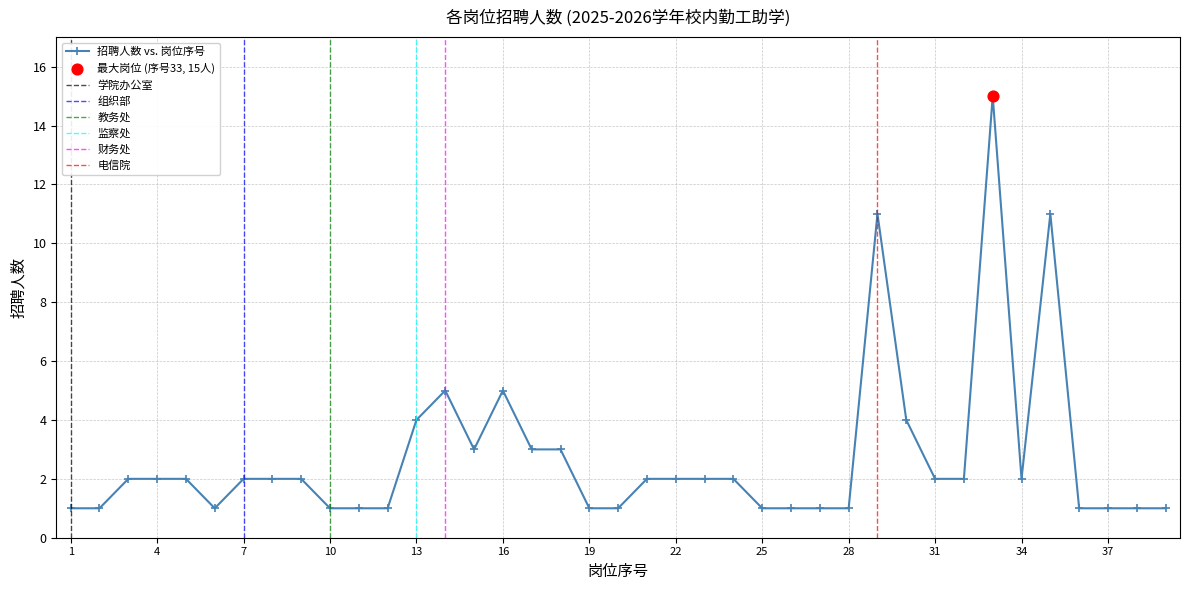

Approximately how many times larger is the value at 34 compared to 38?

2.0